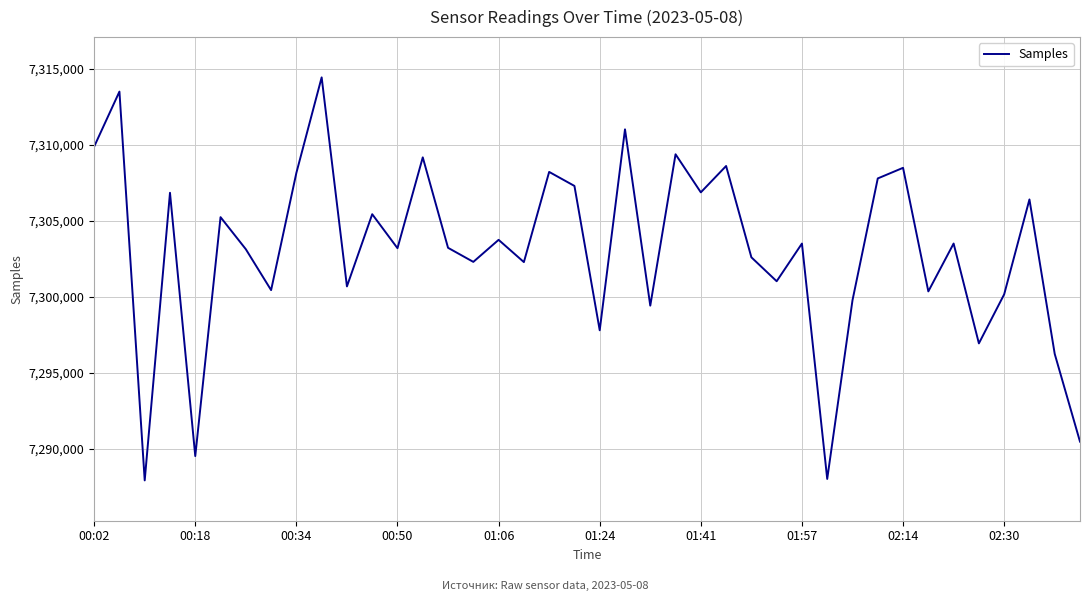

What is the difference between the maximum and minimum values?

26508